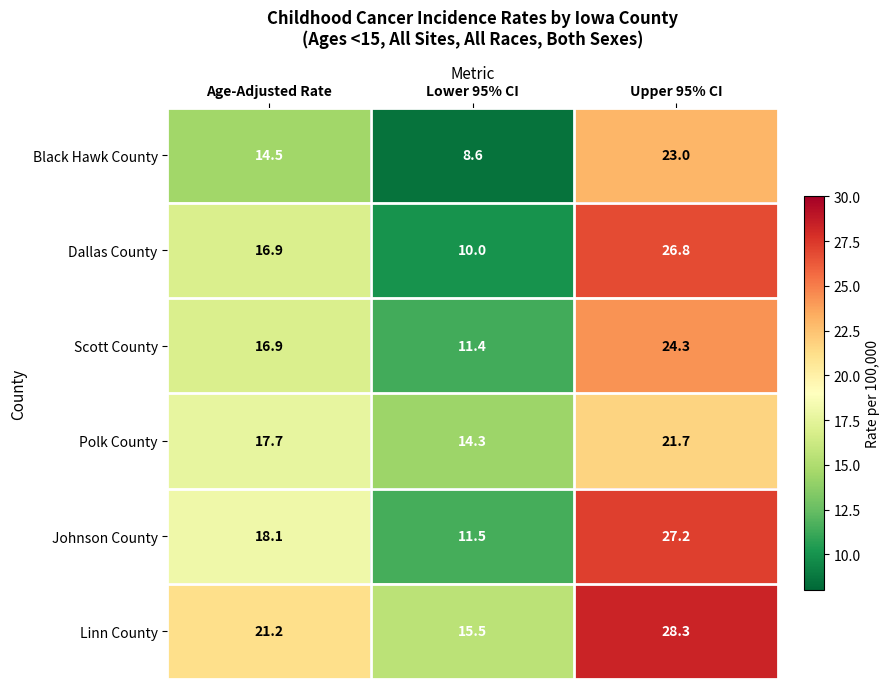

Count the number of categories in the chart.

3